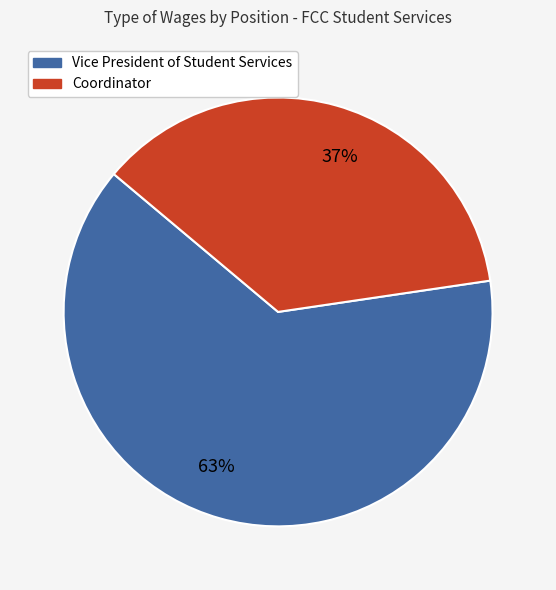

Do 37% and 63% together represent more than half of the pie?

Yes